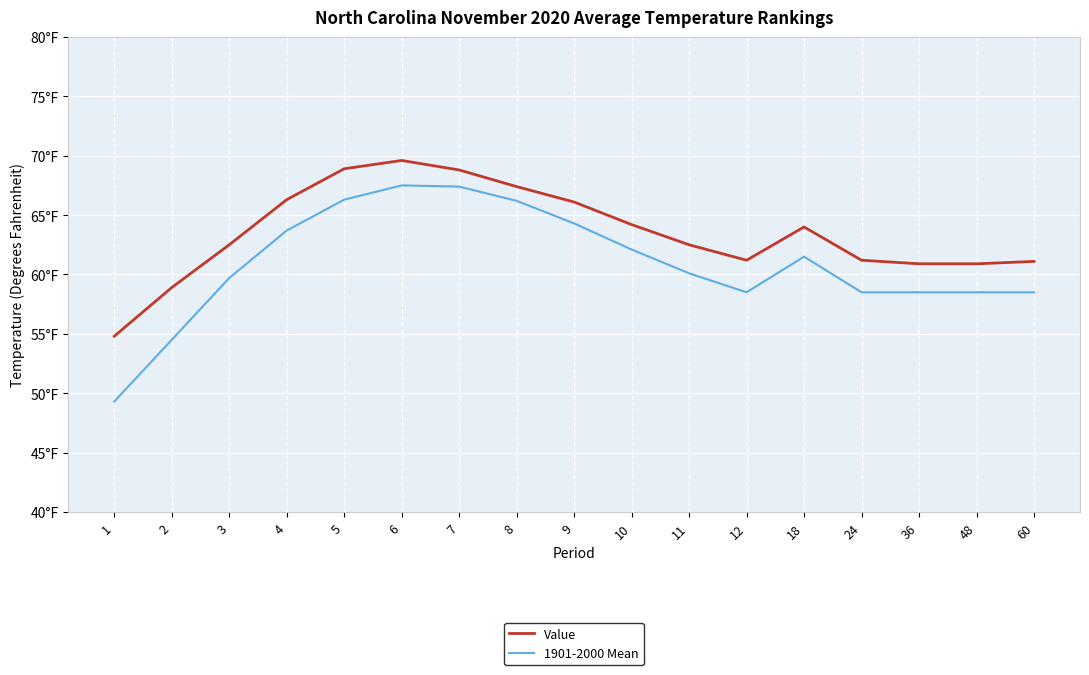

What is the difference between the maximum and minimum values in the 1901-2000 Mean series?

18.2